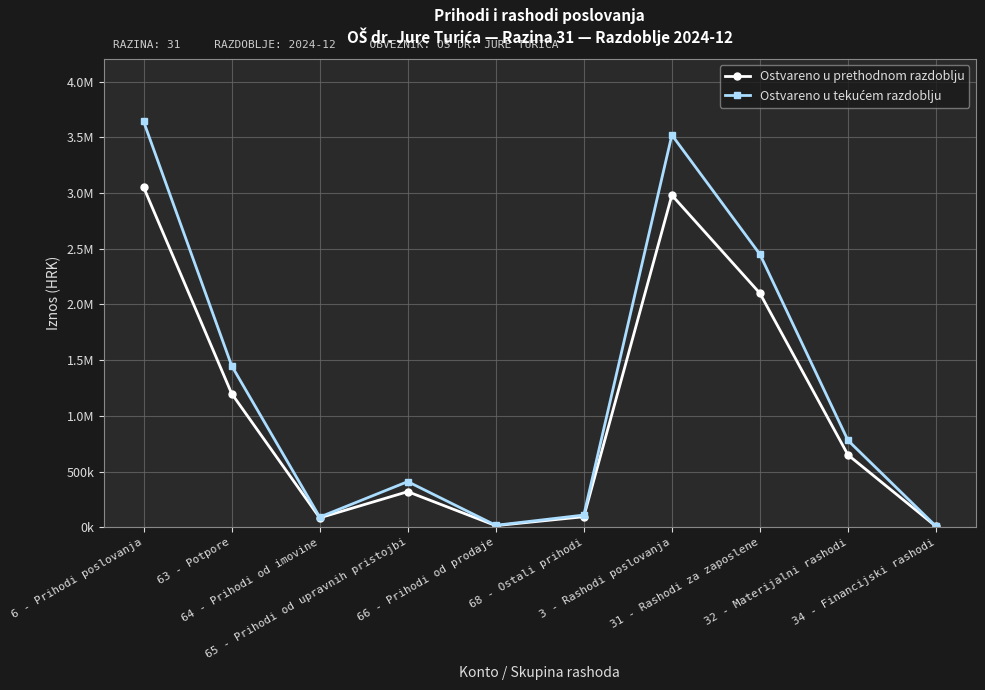

What is the label of the 2nd point from the right?

32 - Materijalni rashodi